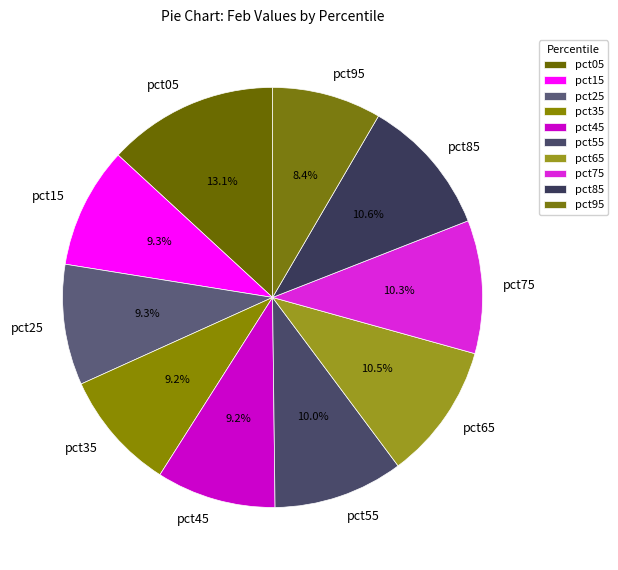

How many slices are in this pie chart?

10